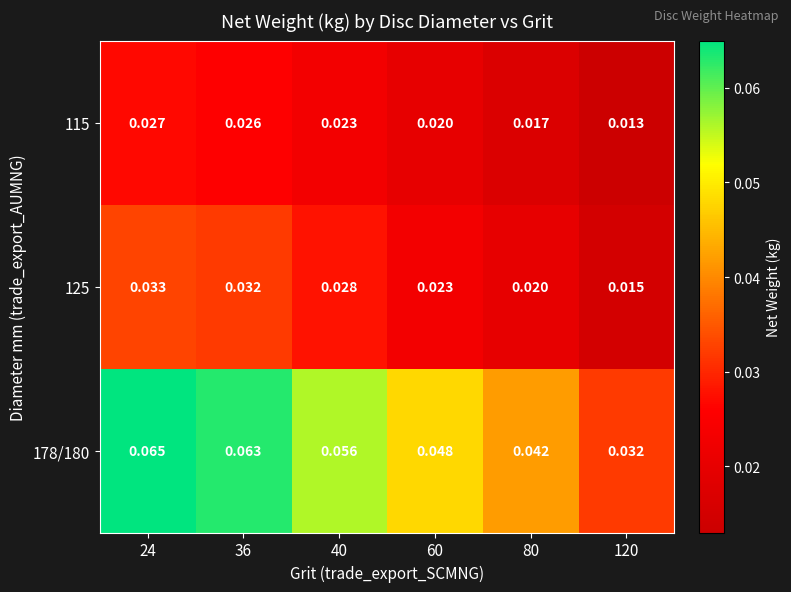

Is the value of 178/180 at 24 greater than the value of 125 at 60?

Yes